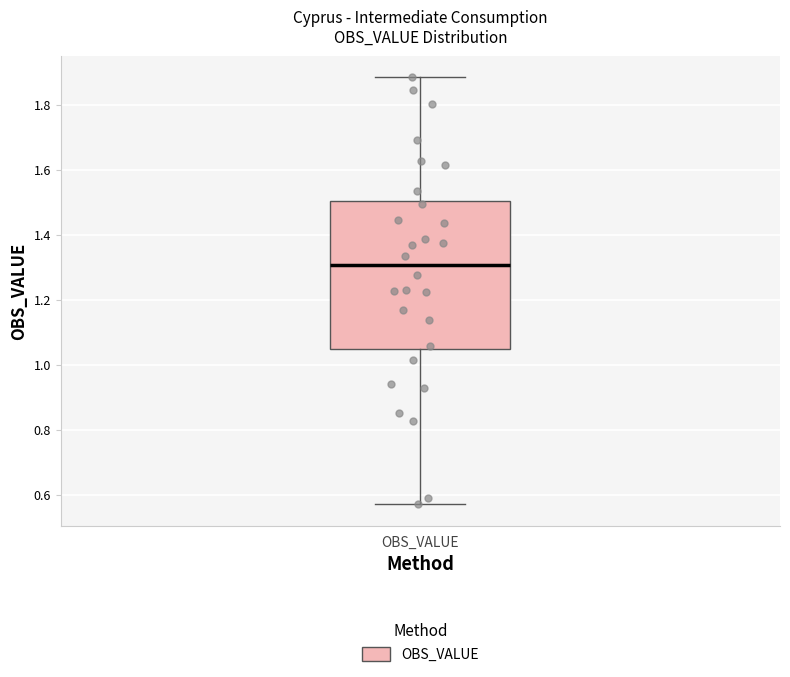

Read this box plot against the y-axis: the position of the median line, the range covered by the box, and the ends of both whiskers. The values are not printed on the chart, so give them approximately, as read against the axis.

median 1.30, box 1.04 to 1.50, whiskers 0.58 to 1.88